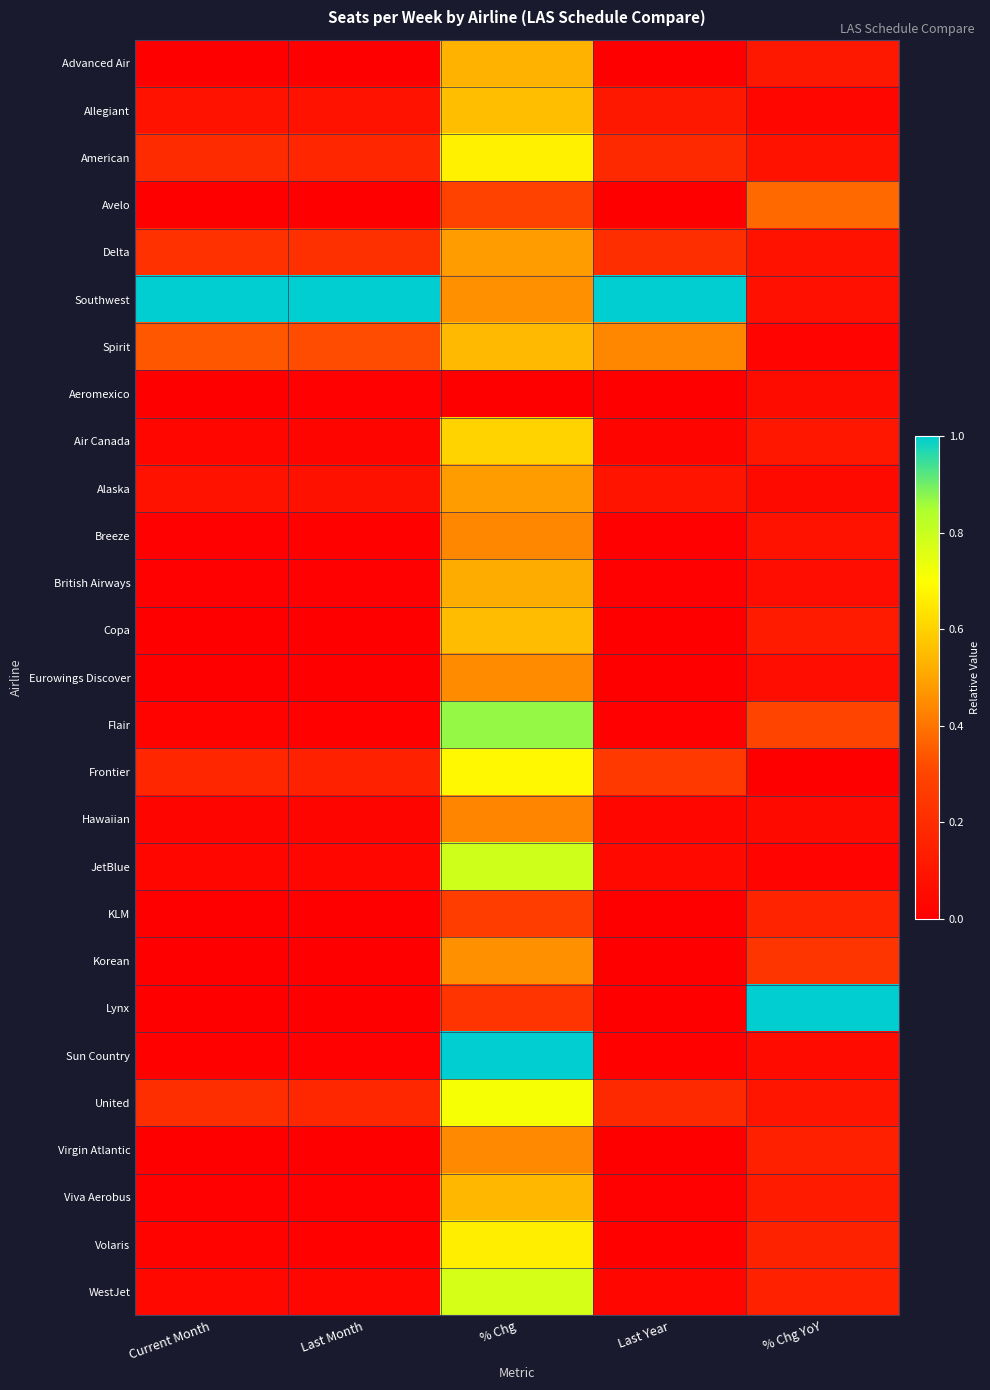

Reading right to left, what are all the values shown in this chart?

Advanced Air: % Chg YoY=0.1	Last Year=0.0	% Chg=0.5	Last Month=0.0	Current Month=0.0
Allegiant: % Chg YoY=0.0	Last Year=0.1	% Chg=0.6	Last Month=0.1	Current Month=0.1
American: % Chg YoY=0.1	Last Year=0.2	% Chg=0.7	Last Month=0.2	Current Month=0.2
Avelo: % Chg YoY=0.4	Last Year=0.0	% Chg=0.3	Last Month=0.0	Current Month=0.0
Delta: % Chg YoY=0.1	Last Year=0.2	% Chg=0.5	Last Month=0.2	Current Month=0.2
Southwest: % Chg YoY=0.1	Last Year=1.0	% Chg=0.5	Last Month=1.0	Current Month=1.0
Spirit: % Chg YoY=0.0	Last Year=0.4	% Chg=0.5	Last Month=0.3	Current Month=0.3
Aeromexico: % Chg YoY=0.1	Last Year=0.0	% Chg=0.0	Last Month=0.0	Current Month=0.0
Air Canada: % Chg YoY=0.1	Last Year=0.0	% Chg=0.6	Last Month=0.0	Current Month=0.0
Alaska: % Chg YoY=0.0	Last Year=0.1	% Chg=0.5	Last Month=0.1	Current Month=0.1
Breeze: % Chg YoY=0.1	Last Year=0.0	% Chg=0.4	Last Month=0.0	Current Month=0.0
British Airways: % Chg YoY=0.1	Last Year=0.0	% Chg=0.5	Last Month=0.0	Current Month=0.0
Copa: % Chg YoY=0.1	Last Year=0.0	% Chg=0.6	Last Month=0.0	Current Month=0.0
Eurowings Discover: % Chg YoY=0.1	Last Year=0.0	% Chg=0.4	Last Month=0.0	Current Month=0.0
Flair: % Chg YoY=0.3	Last Year=0.0	% Chg=0.9	Last Month=0.0	Current Month=0.0
Frontier: % Chg YoY=0.0	Last Year=0.3	% Chg=0.7	Last Month=0.2	Current Month=0.2
Hawaiian: % Chg YoY=0.0	Last Year=0.0	% Chg=0.4	Last Month=0.0	Current Month=0.0
JetBlue: % Chg YoY=0.0	Last Year=0.0	% Chg=0.8	Last Month=0.0	Current Month=0.0
KLM: % Chg YoY=0.2	Last Year=0.0	% Chg=0.3	Last Month=0.0	Current Month=0.0
Korean: % Chg YoY=0.2	Last Year=0.0	% Chg=0.5	Last Month=0.0	Current Month=0.0
Lynx: % Chg YoY=1.0	Last Year=0.0	% Chg=0.2	Last Month=0.0	Current Month=0.0
Sun Country: % Chg YoY=0.1	Last Year=0.0	% Chg=1.0	Last Month=0.0	Current Month=0.0
United: % Chg YoY=0.1	Last Year=0.2	% Chg=0.7	Last Month=0.2	Current Month=0.2
Virgin Atlantic: % Chg YoY=0.1	Last Year=0.0	% Chg=0.4	Last Month=0.0	Current Month=0.0
Viva Aerobus: % Chg YoY=0.1	Last Year=0.0	% Chg=0.5	Last Month=0.0	Current Month=0.0
Volaris: % Chg YoY=0.2	Last Year=0.0	% Chg=0.7	Last Month=0.0	Current Month=0.0
WestJet: % Chg YoY=0.1	Last Year=0.0	% Chg=0.8	Last Month=0.0	Current Month=0.0